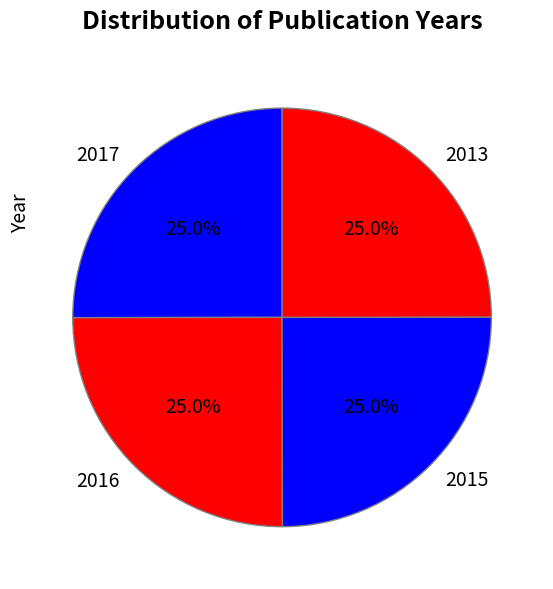

Approximately how many times larger is the value at 2015 compared to 2013?

1.0